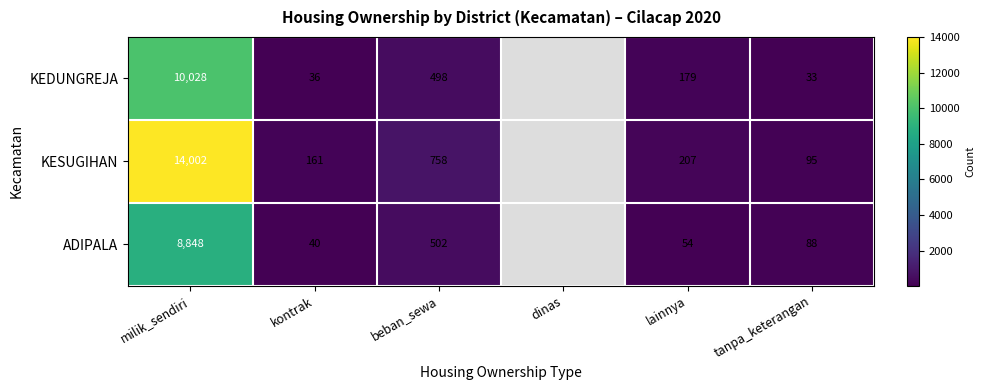

At which category is the sum across all series the highest?

milik_sendiri